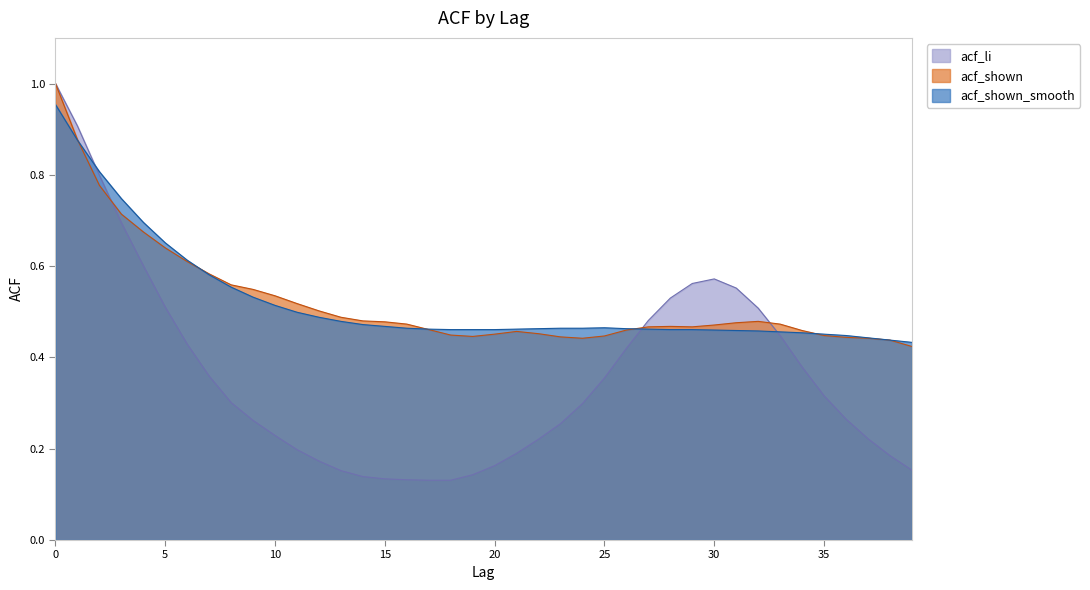

What is the difference between the maximum and minimum values in the acf_shown series?

0.6